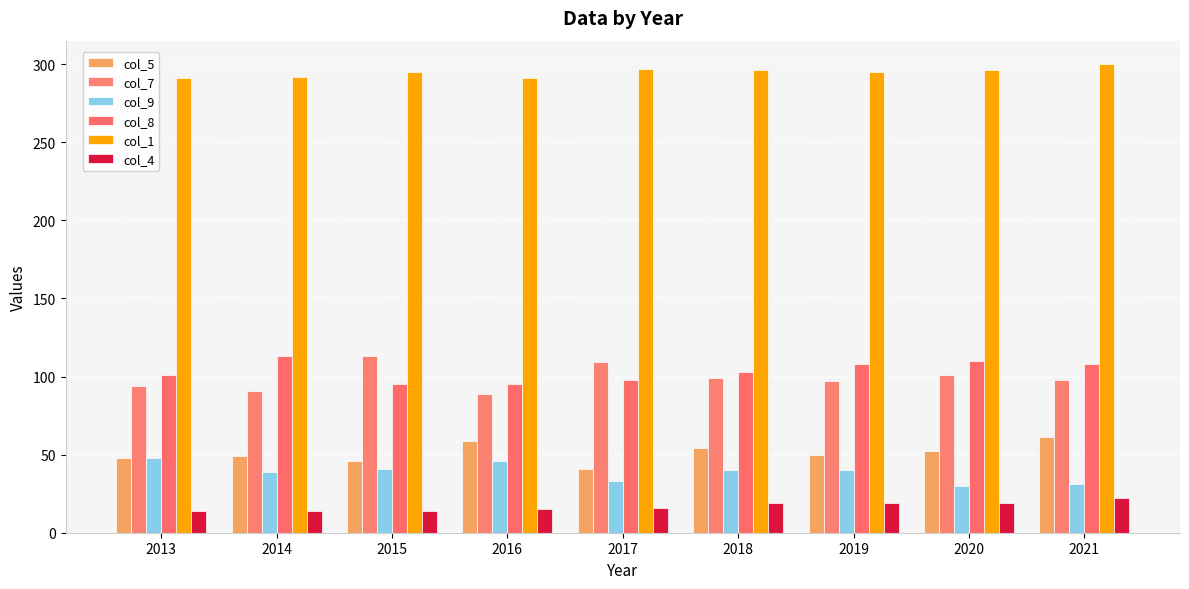

How many bars are there in total?

54